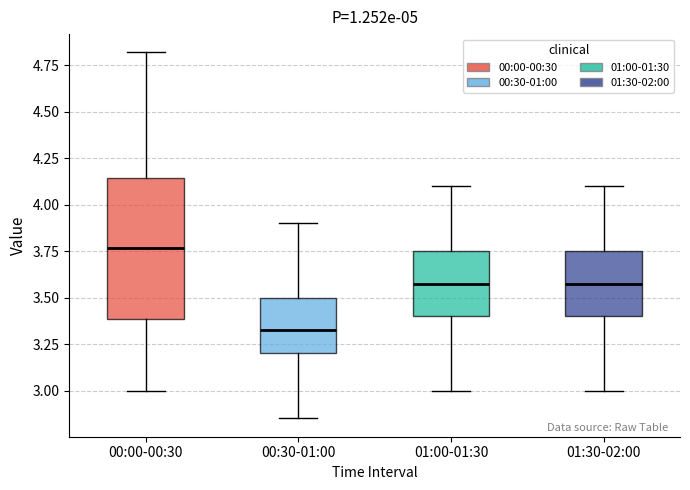

Where does the lower whisker of the box for 00:00-00:30 end on the y-axis? The values are not printed on the chart, so give them approximately, as read against the axis.

3.00